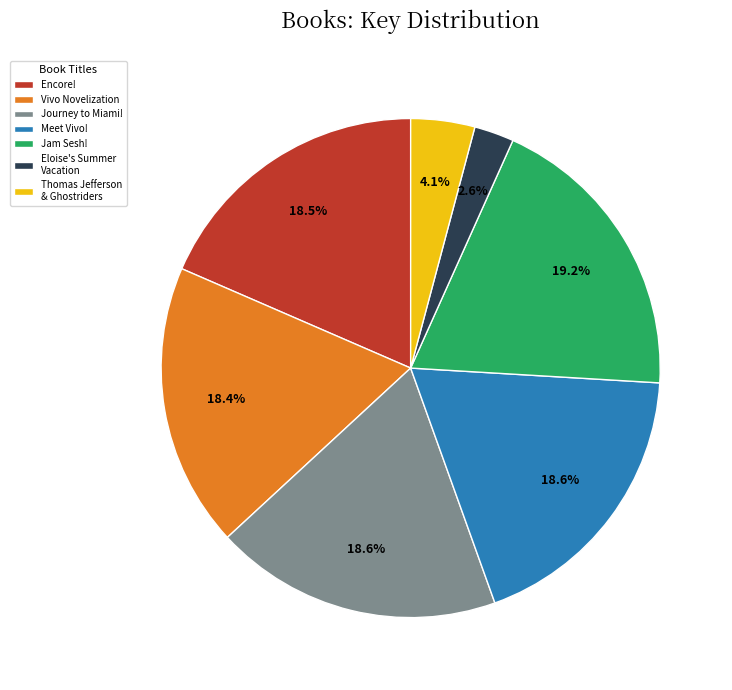

What percentage do Meet Vivo! and Journey to Miami! together represent?

37.2%